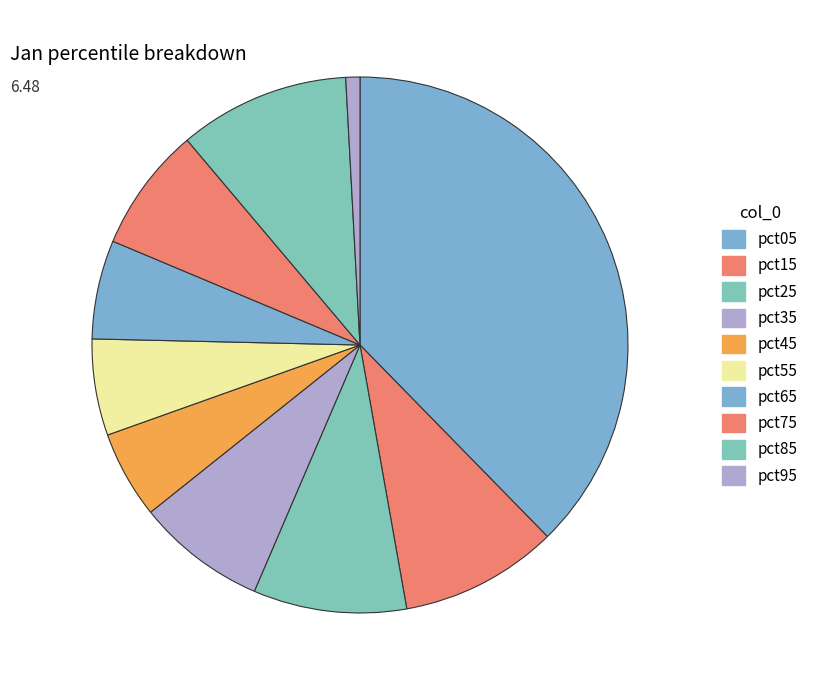

How many slices are in this pie chart?

10